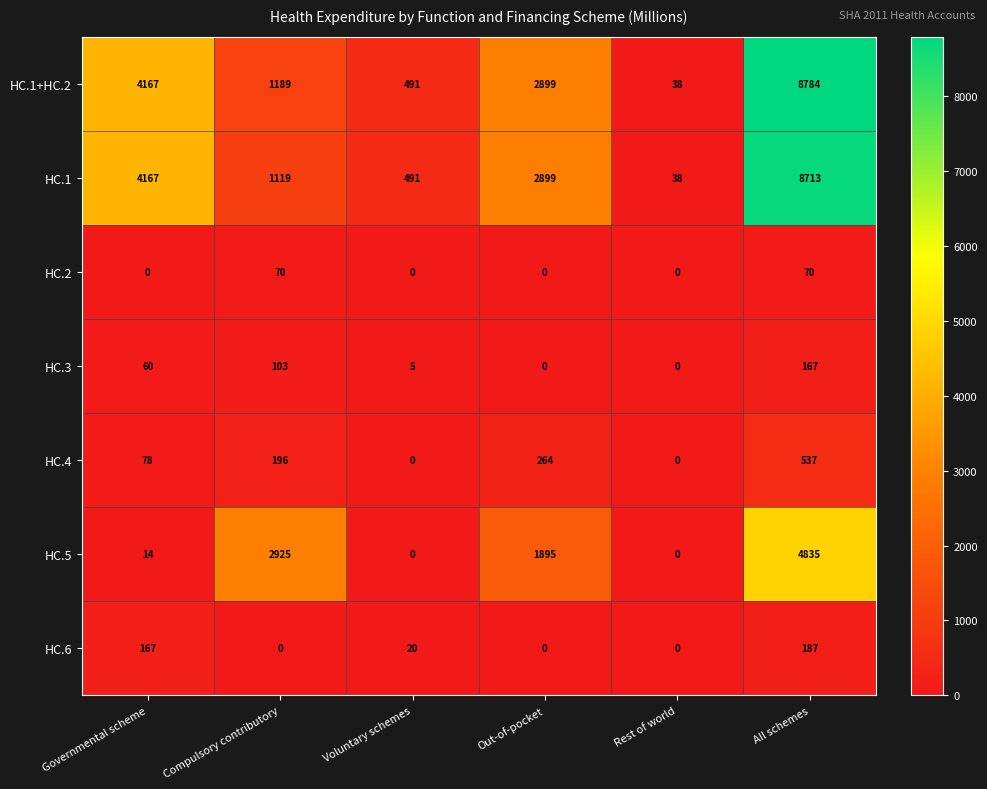

Read the HC.3 value at Voluntary schemes.

5